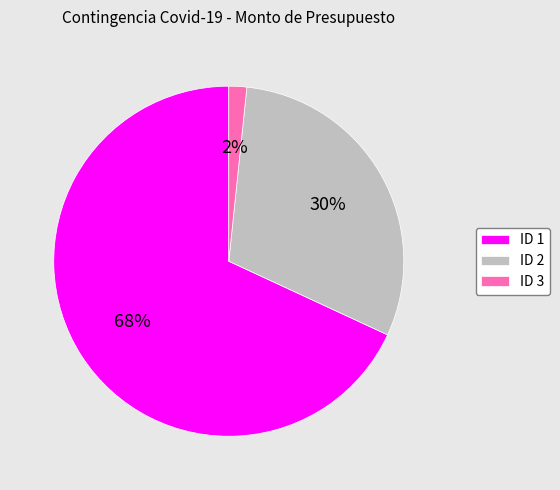

Is there a majority slice in this chart?

Yes